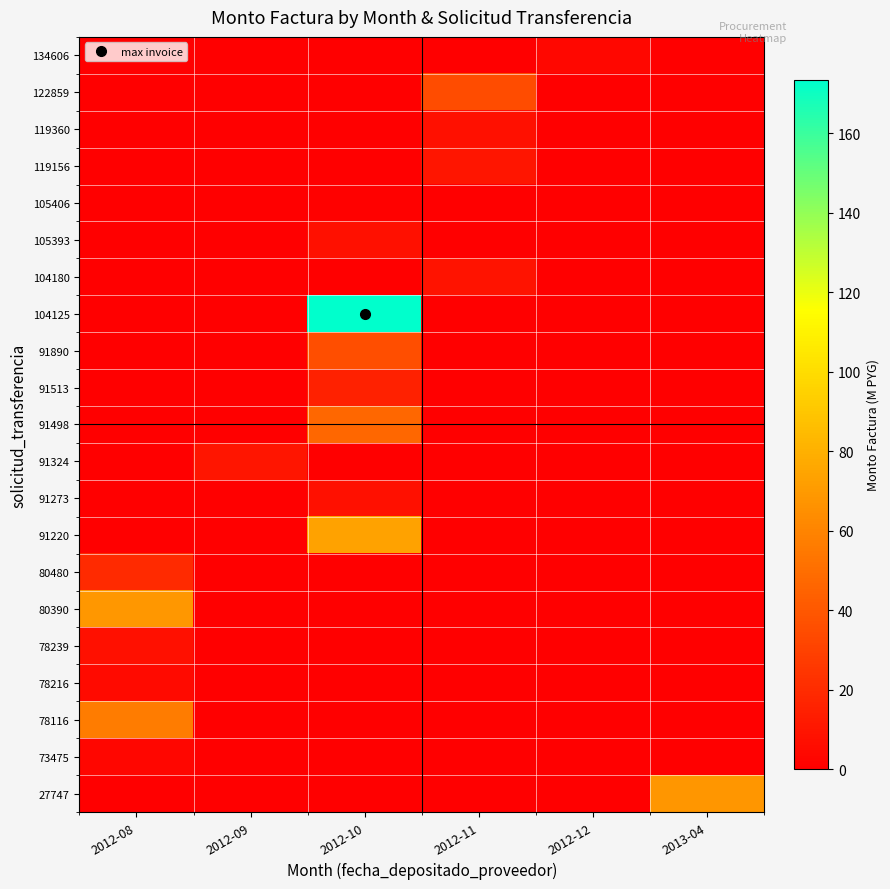

Reading right to left, what are all the values shown in this chart?

27747: 2013-04=68.3	2012-12=0.0	2012-11=0.0	2012-10=0.0	2012-09=0.0	2012-08=0.0
73475: 2013-04=0.0	2012-12=0.0	2012-11=0.0	2012-10=0.0	2012-09=0.0	2012-08=3.0
78116: 2013-04=0.0	2012-12=0.0	2012-11=0.0	2012-10=0.0	2012-09=0.0	2012-08=56.4
78216: 2013-04=0.0	2012-12=0.0	2012-11=0.0	2012-10=0.0	2012-09=0.0	2012-08=5.0
78239: 2013-04=0.0	2012-12=0.0	2012-11=0.0	2012-10=0.0	2012-09=0.0	2012-08=7.8
80390: 2013-04=0.0	2012-12=0.0	2012-11=0.0	2012-10=0.0	2012-09=0.0	2012-08=68.8
80480: 2013-04=0.0	2012-12=0.0	2012-11=0.0	2012-10=0.0	2012-09=0.0	2012-08=19.5
91220: 2013-04=0.0	2012-12=0.0	2012-11=0.0	2012-10=73.5	2012-09=0.0	2012-08=0.0
91273: 2013-04=0.0	2012-12=0.0	2012-11=0.0	2012-10=7.8	2012-09=0.0	2012-08=0.0
91324: 2013-04=0.0	2012-12=0.0	2012-11=0.0	2012-10=0.0	2012-09=9.9	2012-08=0.0
91498: 2013-04=0.0	2012-12=0.0	2012-11=0.0	2012-10=47.3	2012-09=0.0	2012-08=0.0
91513: 2013-04=0.0	2012-12=0.0	2012-11=0.0	2012-10=15.0	2012-09=0.0	2012-08=0.0
91890: 2013-04=0.0	2012-12=0.0	2012-11=0.0	2012-10=35.3	2012-09=0.0	2012-08=0.0
104125: 2013-04=0.0	2012-12=0.0	2012-11=0.0	2012-10=173.4	2012-09=0.0	2012-08=0.0
104180: 2013-04=0.0	2012-12=0.0	2012-11=9.4	2012-10=0.0	2012-09=0.0	2012-08=0.0
105393: 2013-04=0.0	2012-12=0.0	2012-11=0.0	2012-10=7.8	2012-09=0.0	2012-08=0.0
105406: 2013-04=0.0	2012-12=0.0	2012-11=0.0	2012-10=1.1	2012-09=0.0	2012-08=0.0
119156: 2013-04=0.0	2012-12=0.0	2012-11=10.0	2012-10=0.0	2012-09=0.0	2012-08=0.0
119360: 2013-04=0.0	2012-12=0.0	2012-11=7.8	2012-10=0.0	2012-09=0.0	2012-08=0.0
122859: 2013-04=0.0	2012-12=0.0	2012-11=35.1	2012-10=0.0	2012-09=0.0	2012-08=0.0
134606: 2013-04=0.0	2012-12=3.7	2012-11=0.0	2012-10=0.0	2012-09=0.0	2012-08=0.0